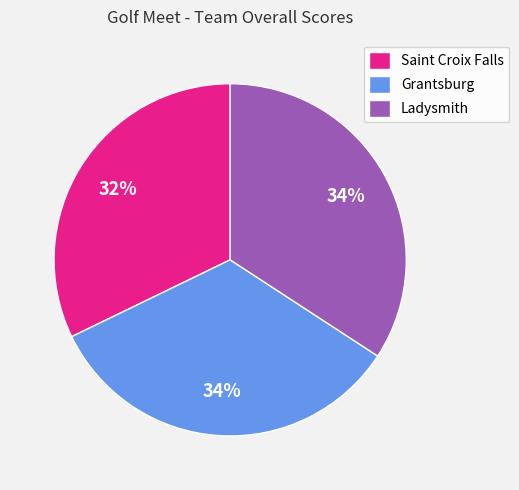

To the nearest percent, what is the combined percentage of Ladysmith and Saint Croix Falls?

66%